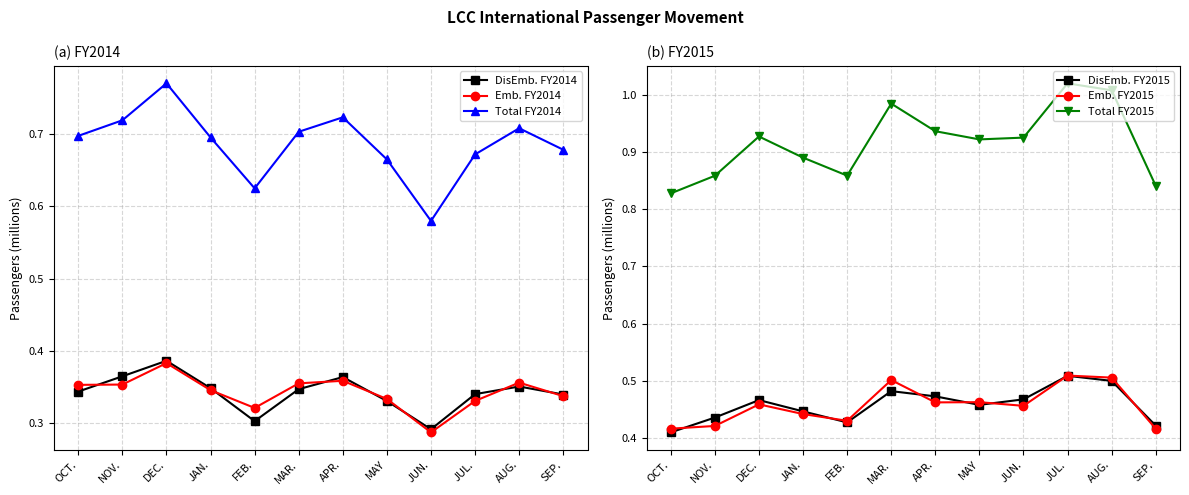

At how many categories does at least one series exceed 0?

12